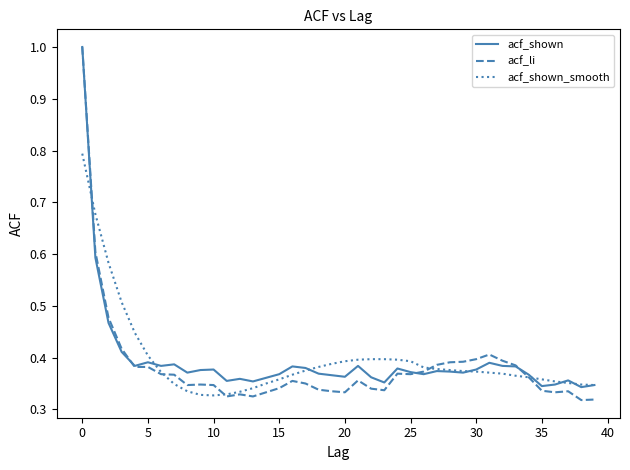

Which series has the largest range (max minus min)?

acf_li